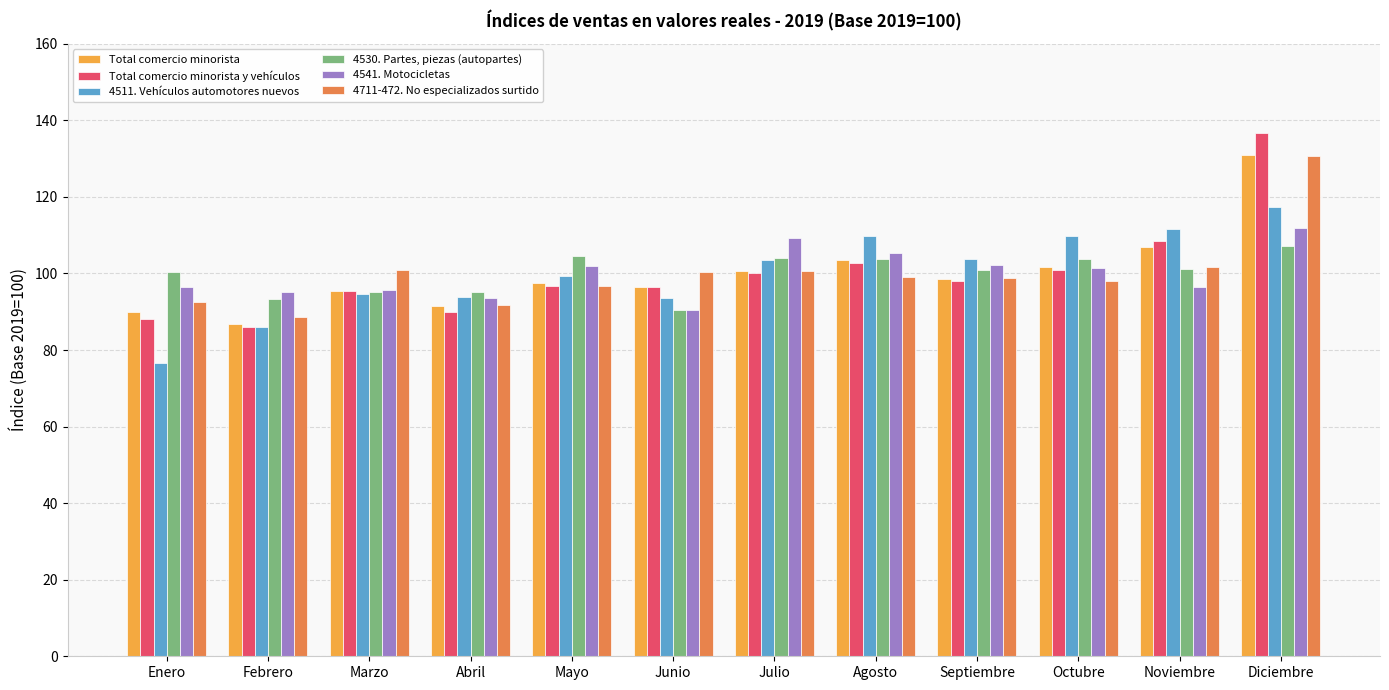

Which series has the largest range (max minus min)?

Total comercio minorista y vehículos